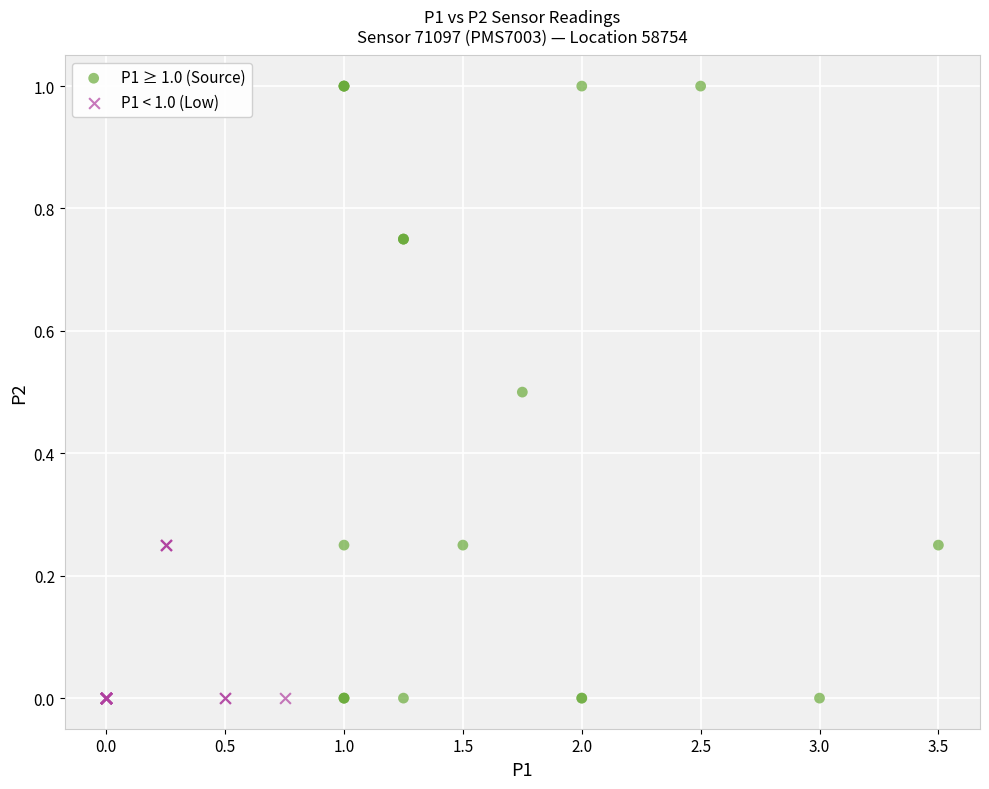

Which series has the largest Y range (max minus min)?

P1 ≥ 1.0 (Source)